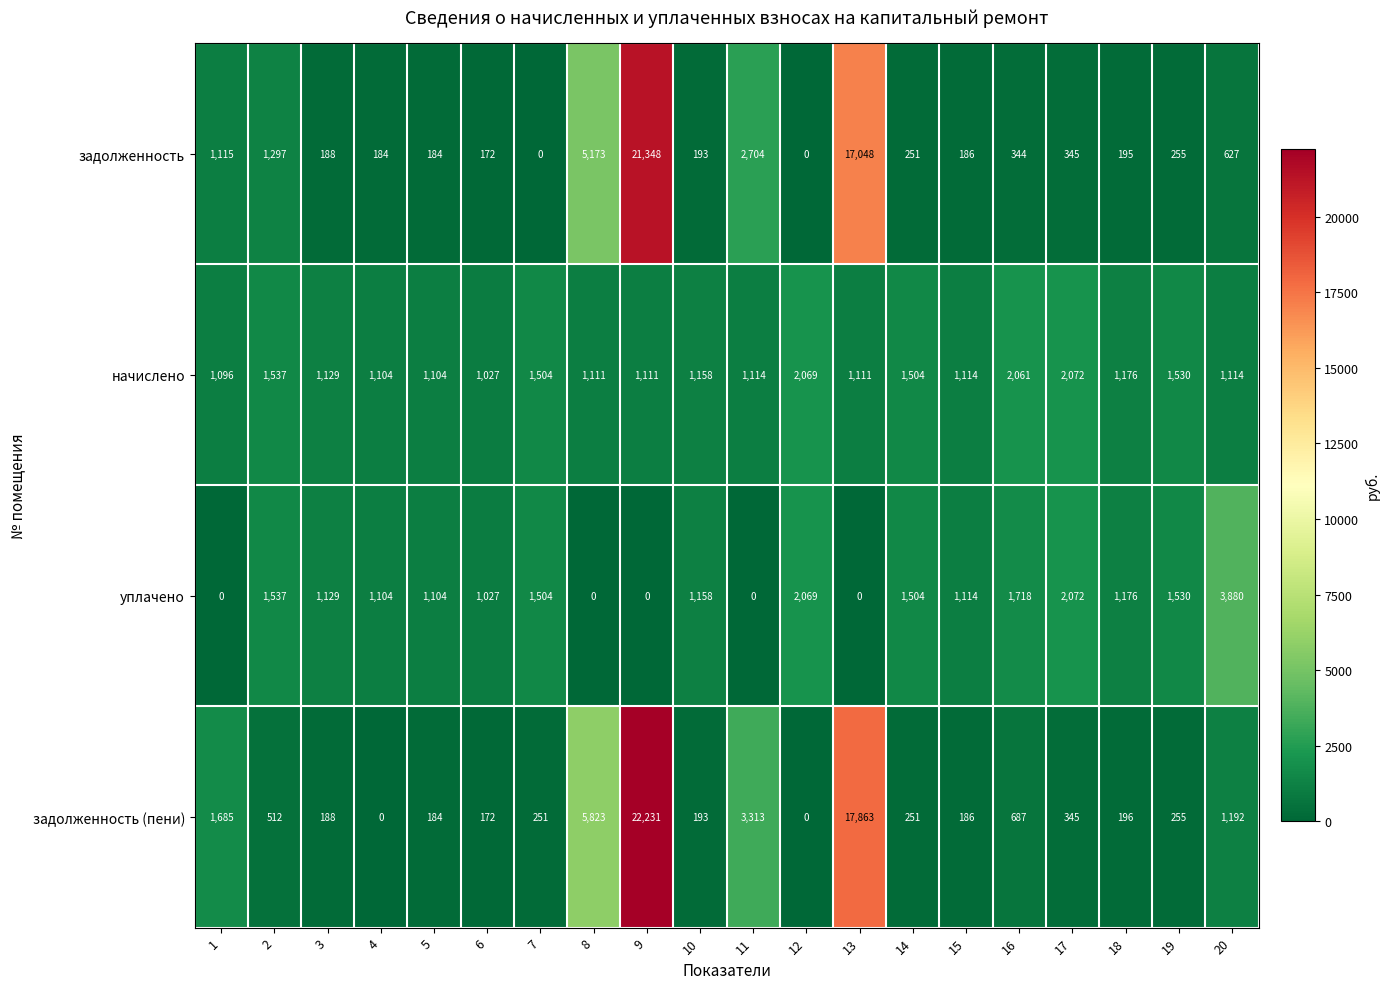

Which series has the largest range (max minus min)?

задолженность (пени)